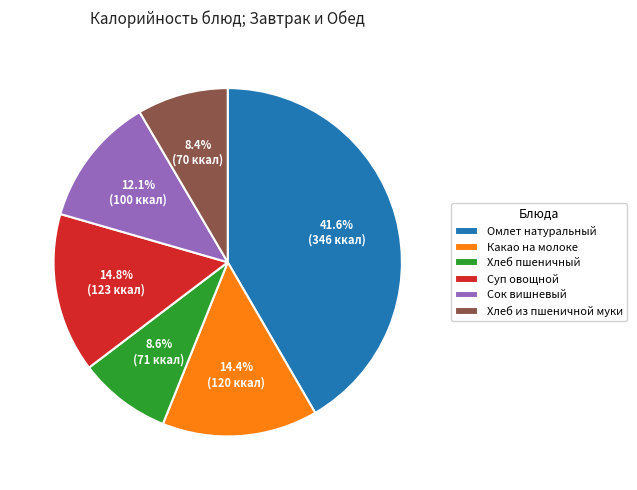

Do Суп овощной and Хлеб пшеничный together represent more than half of the pie?

No